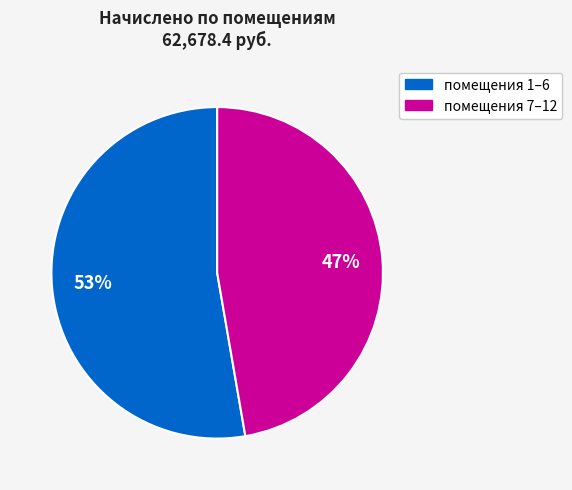

How many segments does this pie chart have?

2